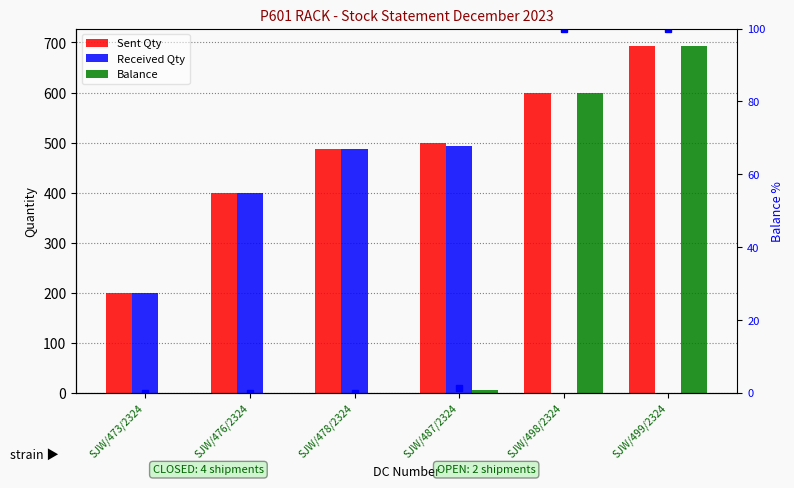

What is the difference between the Balance % values at SJW/487/2324 and SJW/478/2324?

1.2